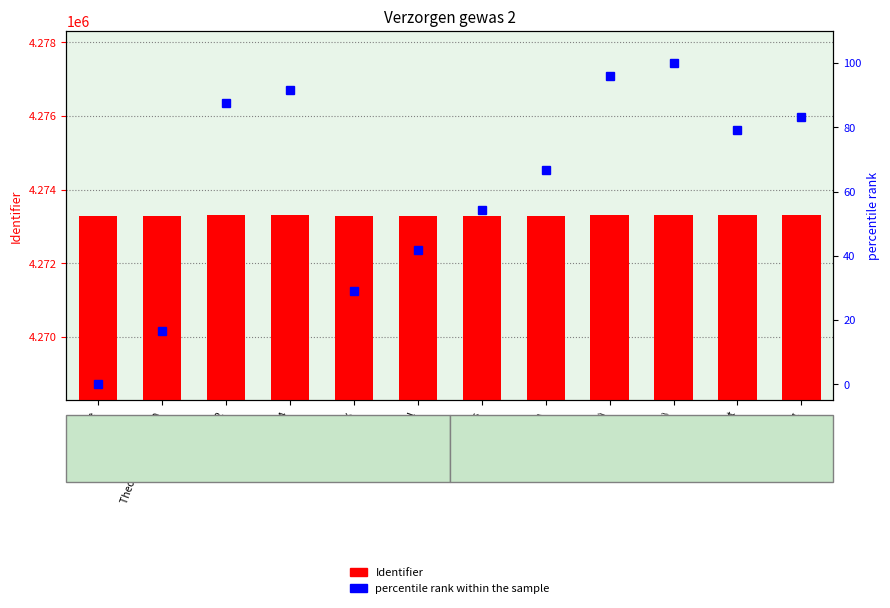

What is the value of the Identifier bar at the 2nd from the left?

4273286.0